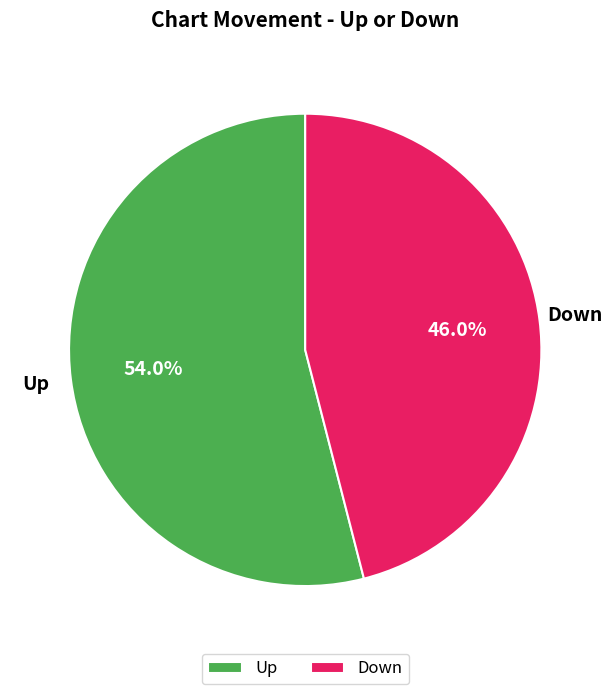

Rank the categories by value from lowest to highest.

Down, Up